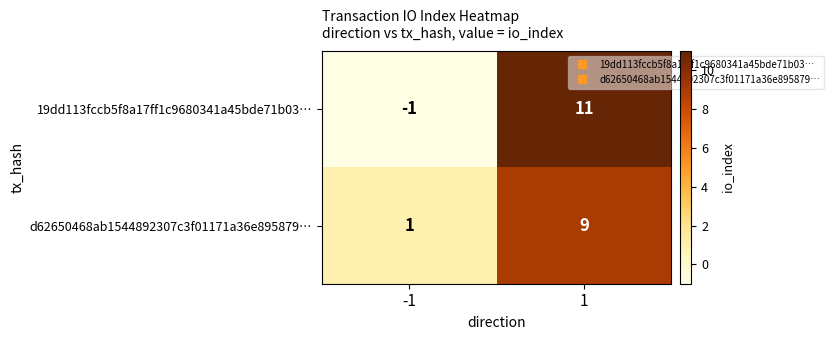

What is the total value across all series at 1?

20